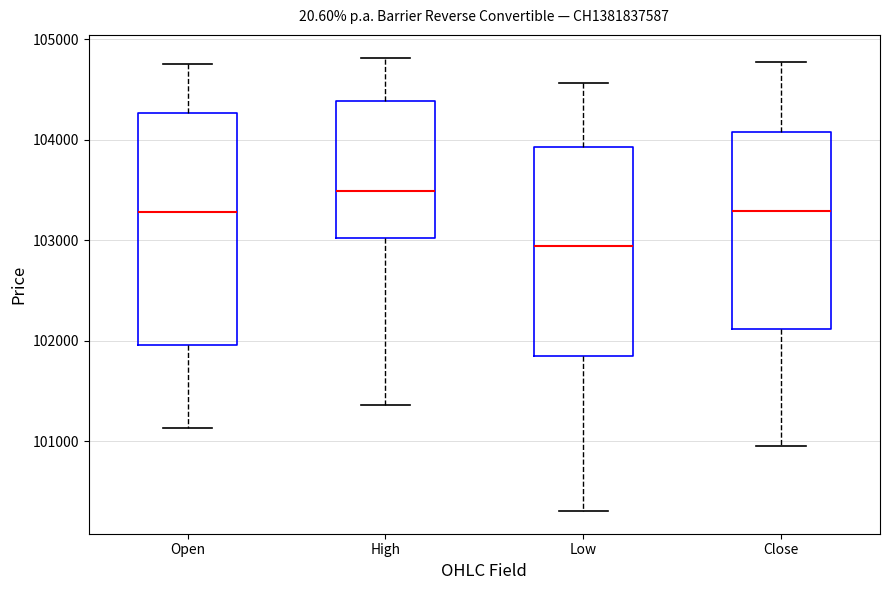

Which box is the tallest, from its lower edge to its upper edge?

Open